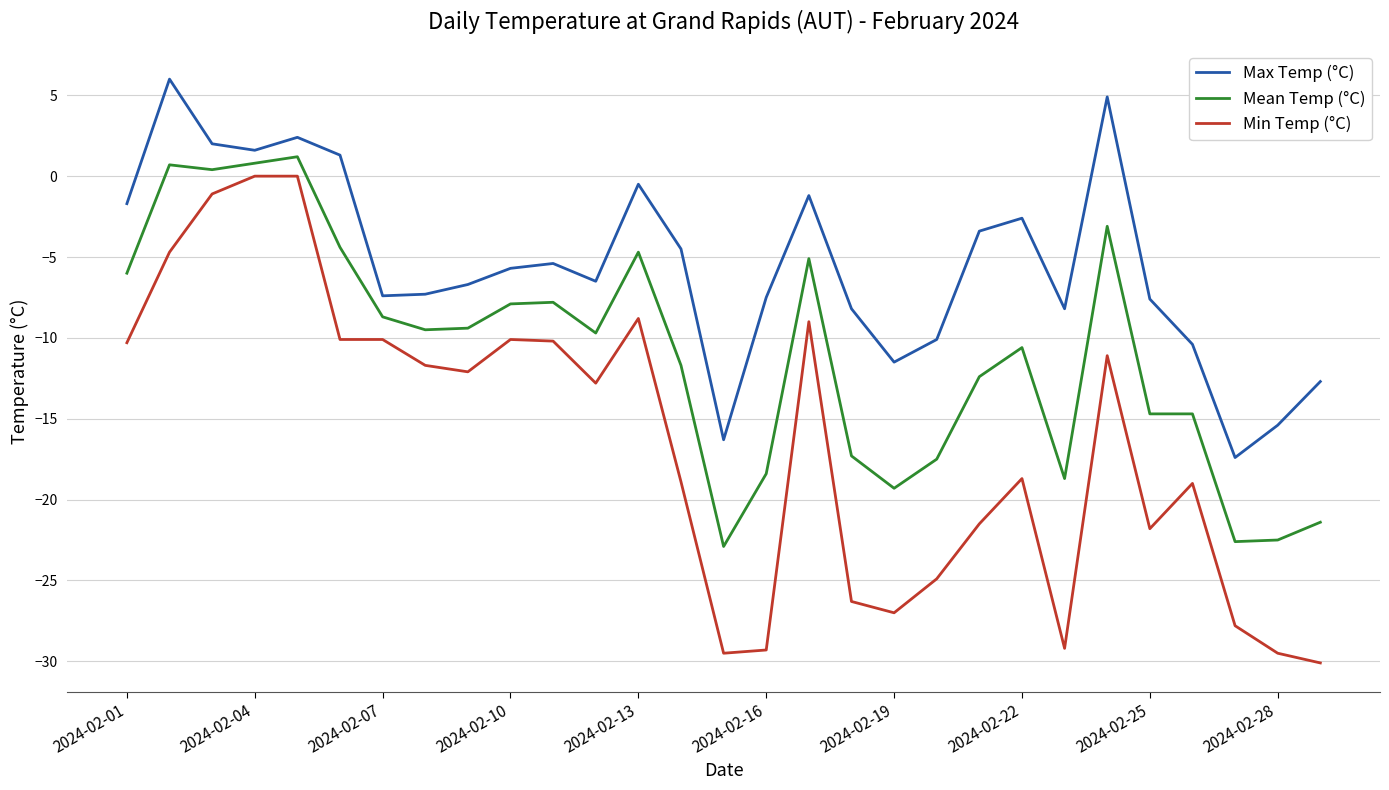

Which series has the largest range (max minus min)?

Min Temp (°C)